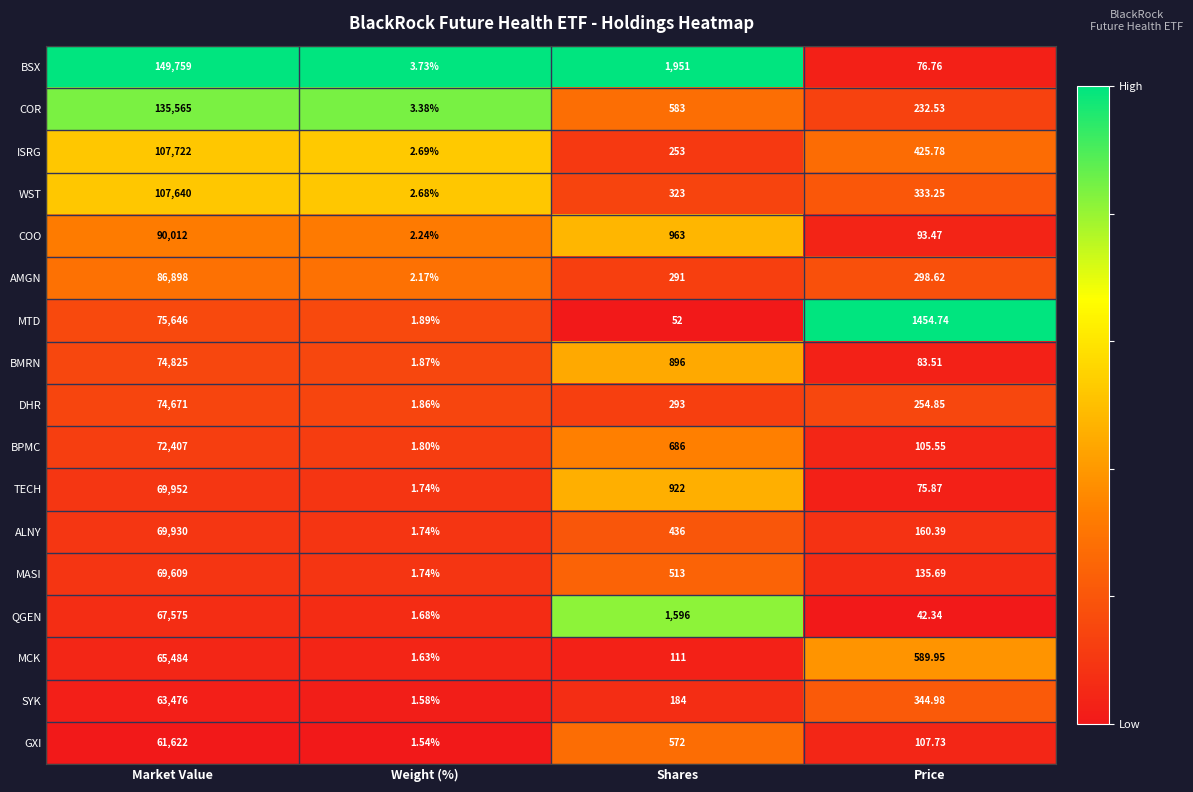

Between Market Value and Price, which series saw the biggest shift?

BSX